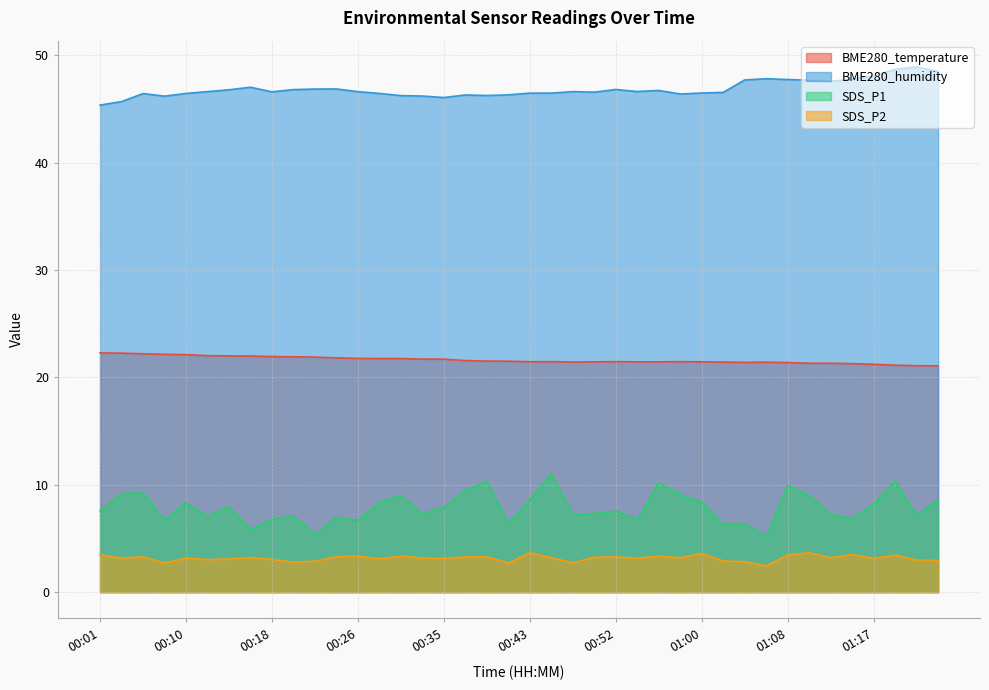

Reading left to right, transcribe all the data shown in this chart.

BME280_temperature: 22.3	22.2	22.2	22.1	22.1	22.0	22.0	22.0	21.9	21.9	21.9	21.8	21.8	21.8	21.8	21.7	21.7	21.6	21.5	21.5	21.4	21.5	21.4	21.4	21.5	21.4	21.4	21.5	21.4	21.4	21.4	21.4	21.4	21.3	21.3	21.3	21.2	21.1	21.1	21.1
BME280_humidity: 45.4	45.7	46.4	46.2	46.4	46.6	46.8	47.0	46.6	46.8	46.8	46.9	46.6	46.4	46.2	46.2	46.0	46.3	46.2	46.3	46.5	46.5	46.6	46.5	46.8	46.6	46.7	46.4	46.5	46.5	47.7	47.8	47.7	47.7	47.5	47.8	48.1	48.7	48.9	48.5
SDS_P1: 7.5	9.2	9.2	6.7	8.3	7.0	8.0	5.8	6.8	7.1	5.4	7.0	6.7	8.3	9.0	7.3	7.9	9.4	10.3	6.4	8.6	11.0	7.2	7.3	7.5	6.7	10.2	9.1	8.3	6.3	6.3	5.1	9.9	9.0	7.2	6.8	8.2	10.3	7.1	8.6
SDS_P2: 3.5	3.2	3.3	2.7	3.2	3.0	3.1	3.2	3.0	2.8	2.9	3.3	3.4	3.1	3.4	3.2	3.1	3.3	3.3	2.7	3.7	3.2	2.7	3.2	3.3	3.1	3.4	3.2	3.6	2.9	2.8	2.5	3.5	3.7	3.2	3.5	3.1	3.5	3.0	3.0